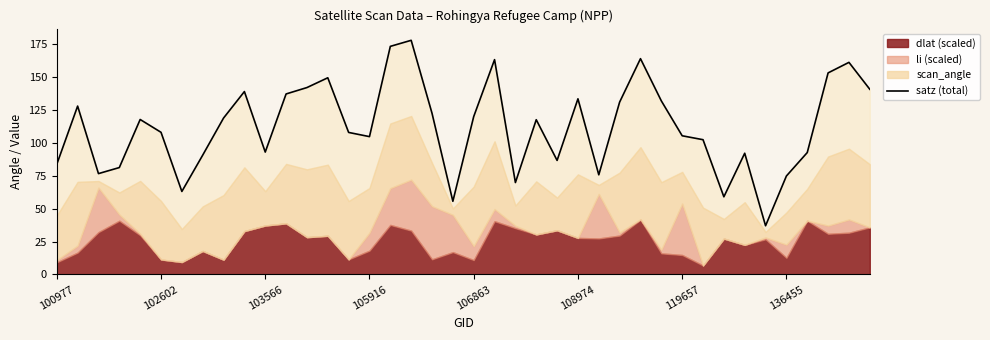

What is the value of the 3rd point from the left?

76.7